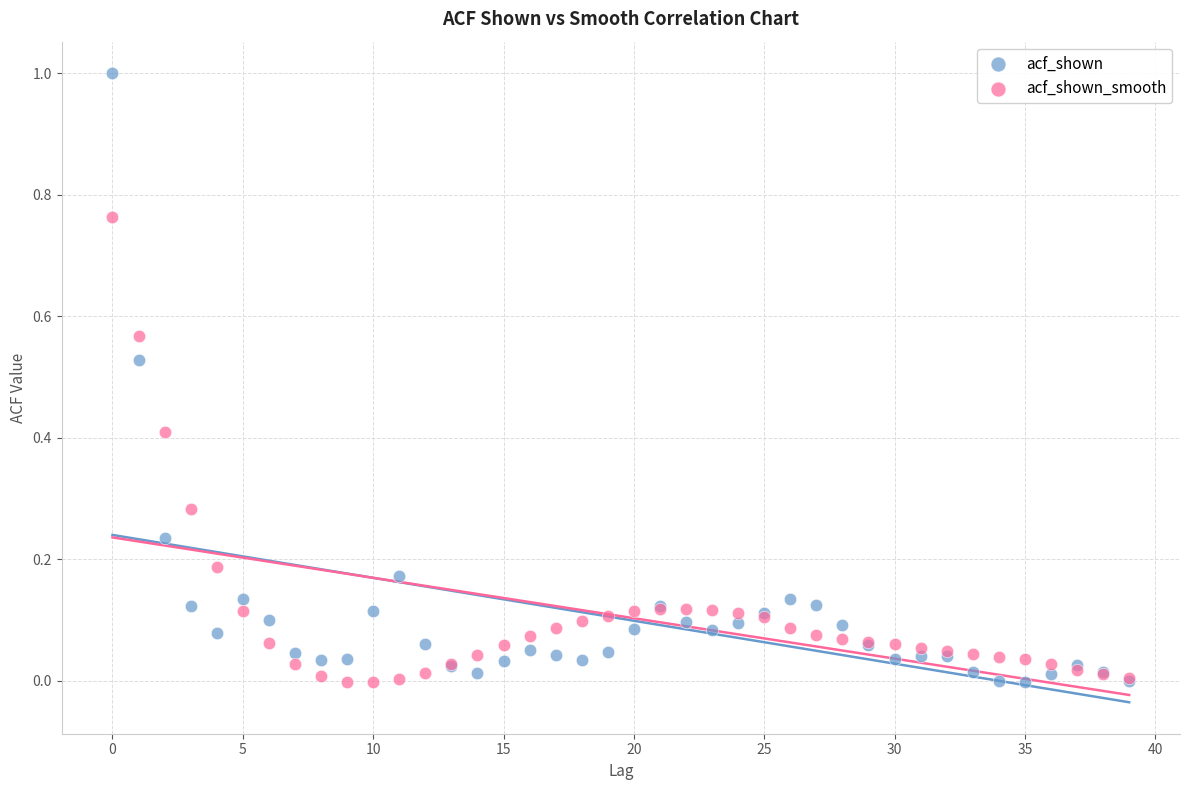

What are all the series names shown in the legend?

acf_shown, acf_shown_smooth